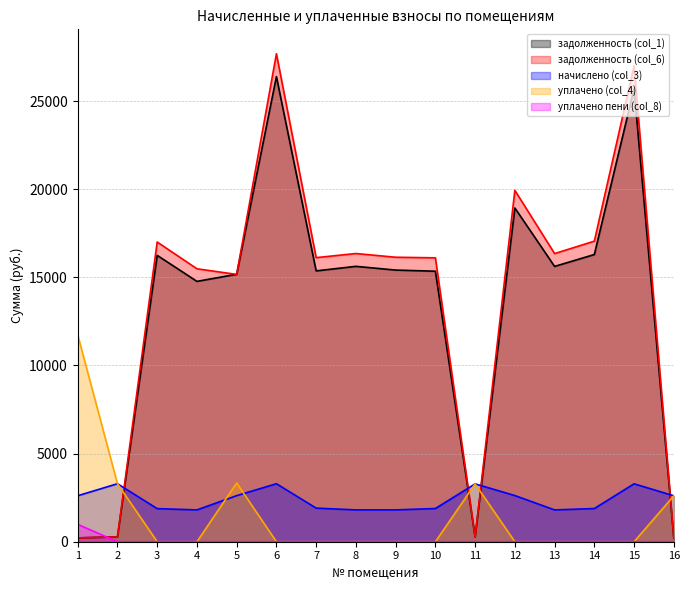

True or false: задолженность (col_6) and уплачено пени (col_8) intersect in this chart.

True